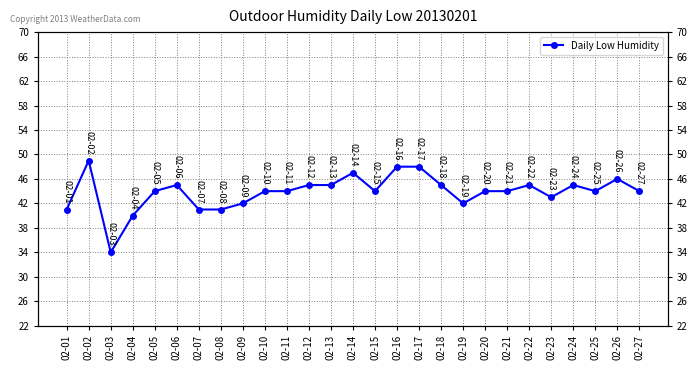

Reading left to right, transcribe all the data shown in this chart.

41	49	34	40	44	45	41	41	42	44	44	45	45	47	44	48	48	45	42	44	44	45	43	45	44	46	44